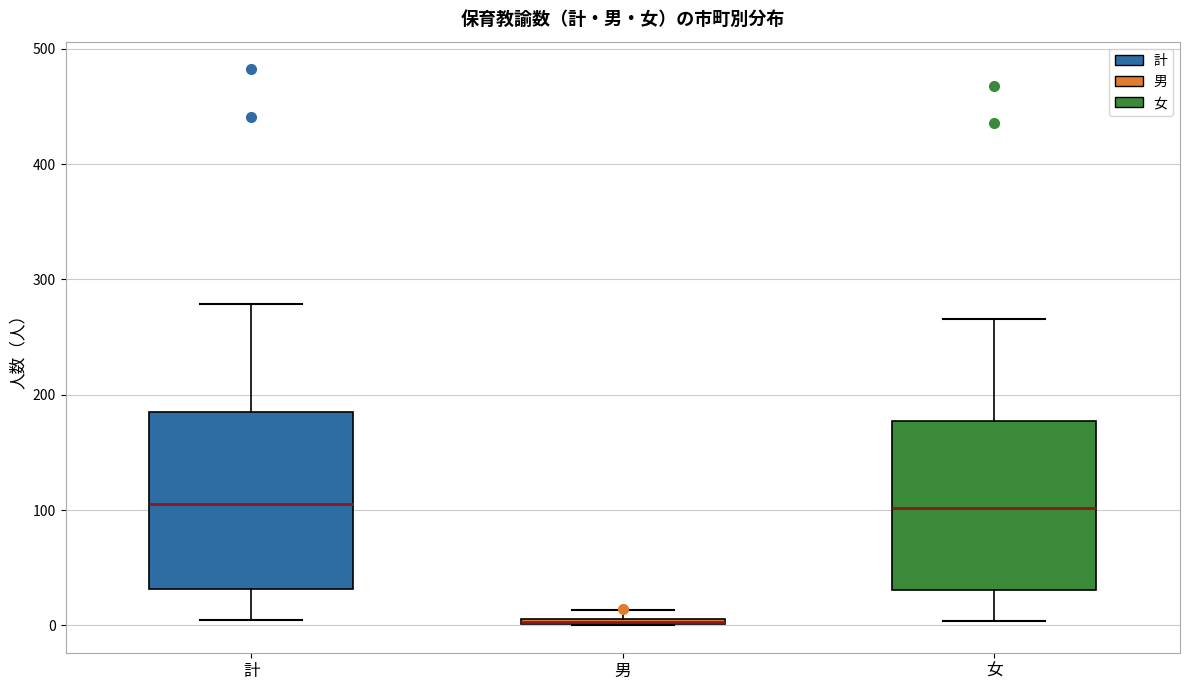

Where is the lower edge of the box for 計 on the y-axis? The values are not printed on the chart, so give them approximately, as read against the axis.

30